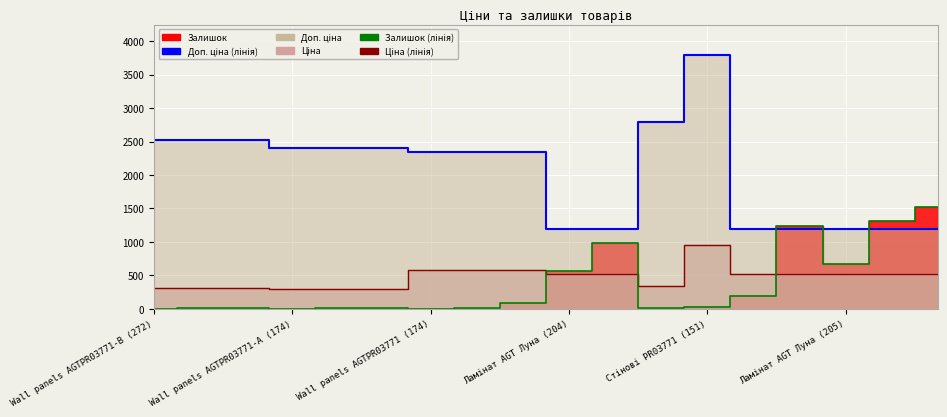

Reading right to left, what are all the values shown in this chart?

Доп. ціна (лінія): 1197.0	1197.0	1197.0	1197.0	1197.0	3790.3	2789.2	1197.0	1197.0	2339.7	2339.7	2339.7	2405.2	2405.2	2405.2	2517.5	2517.5	2517.5
Ціна (лінія): 522.2	522.2	522.2	522.2	522.2	947.6	348.6	522.2	522.2	584.9	584.9	584.9	300.6	300.6	300.6	314.7	314.7	314.7
Залишок (лінія): 1520.0	1316.0	669.0	1240.0	198.0	21.0	15.0	989.0	561.0	90.0	8.0	0.0	9.0	9.0	0.0	9.0	14.0	0.0